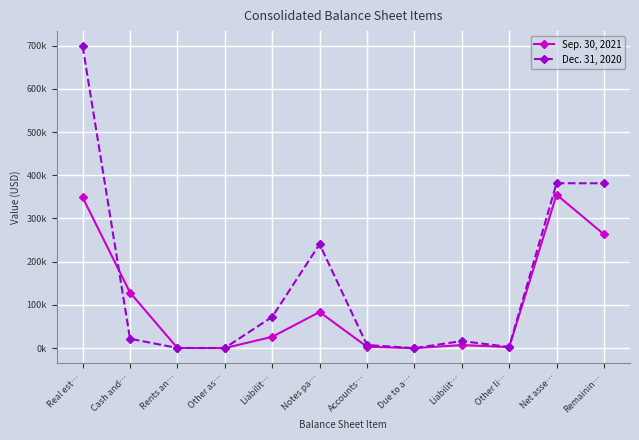

The Dec. 31, 2020 series shows 489 at Rents an…. True or false?

True